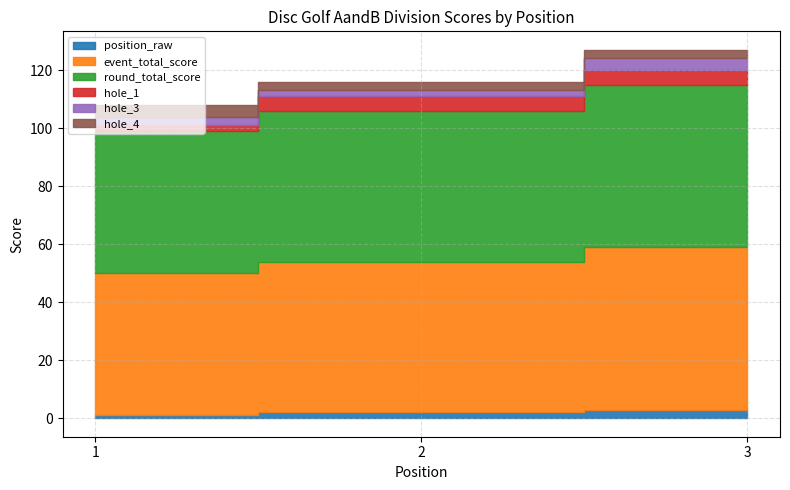

Reading left to right, transcribe all the data shown in this chart.

position_raw: 1=1	2=2	3=3
event_total_score: 1=49	2=52	3=56
round_total_score: 1=49	2=52	3=56
hole_1: 1=2	2=5	3=5
hole_3: 1=3	2=2	3=4
hole_4: 1=4	2=3	3=3